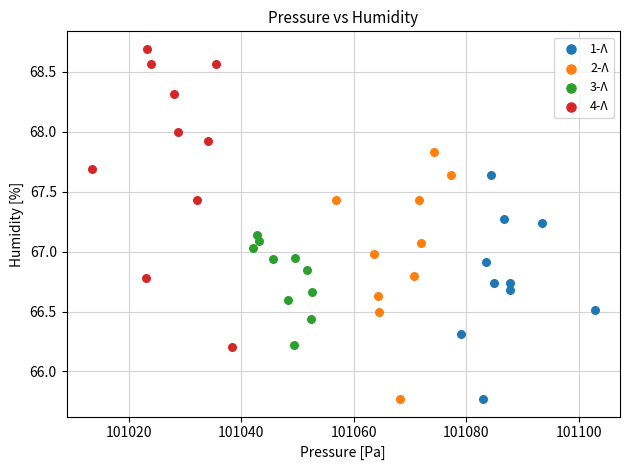

Which series has the largest Y range (max minus min)?

4-Λ